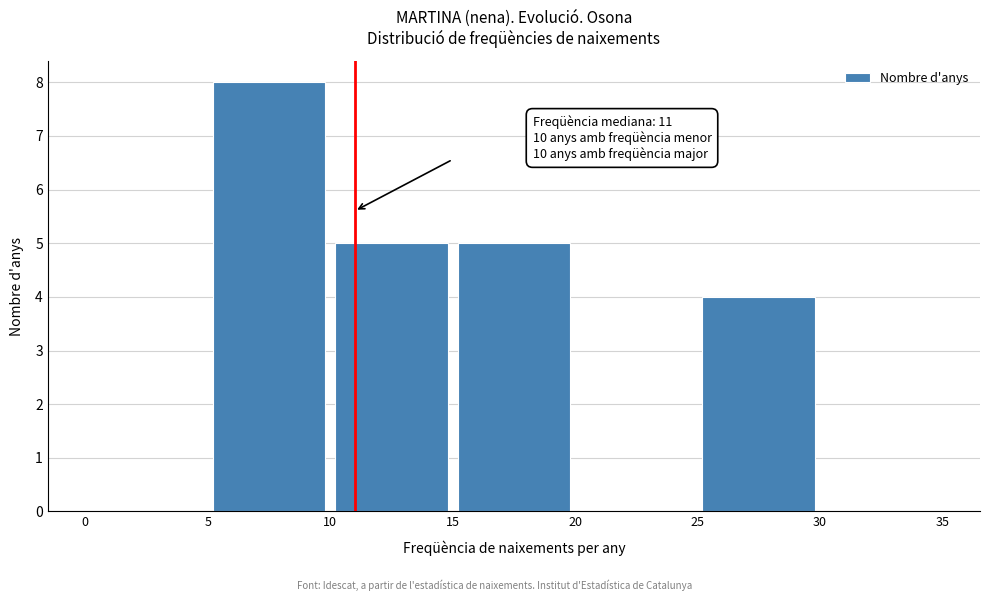

Which range on the x-axis has the tallest bar?

5 to 10